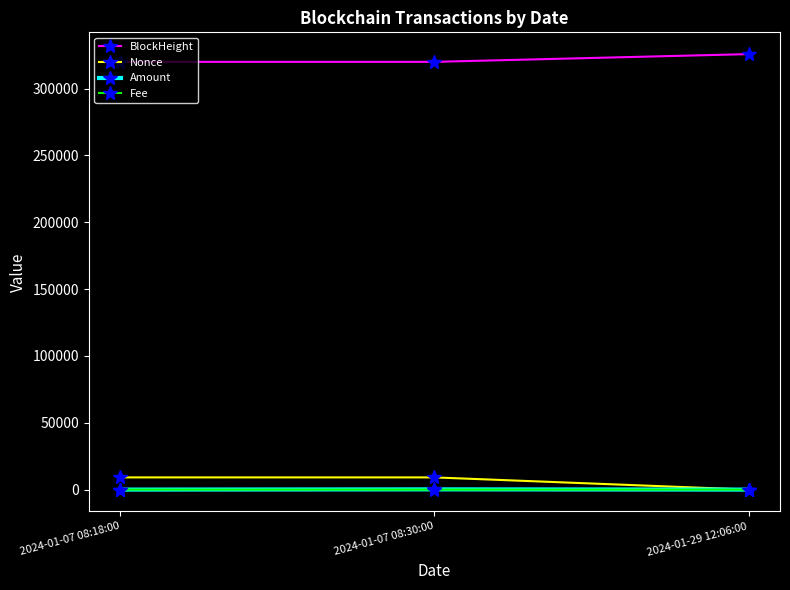

What is the label of the 3rd point from the right?

2024-01-07 08:18:00